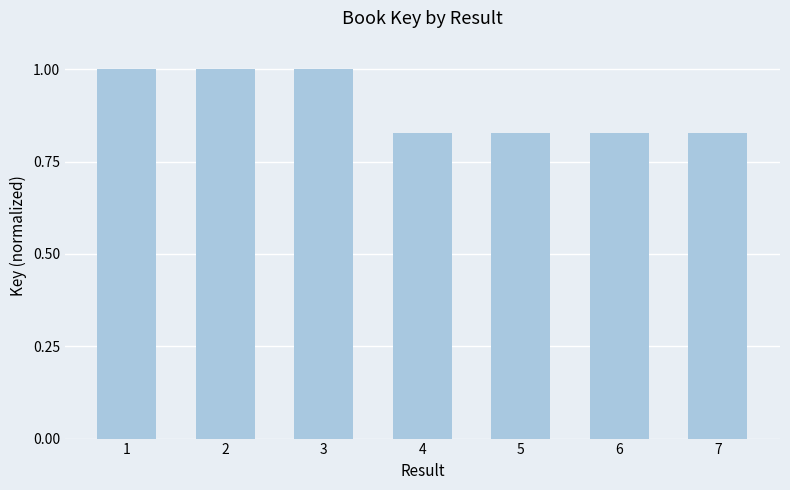

How many bars are there in total?

7